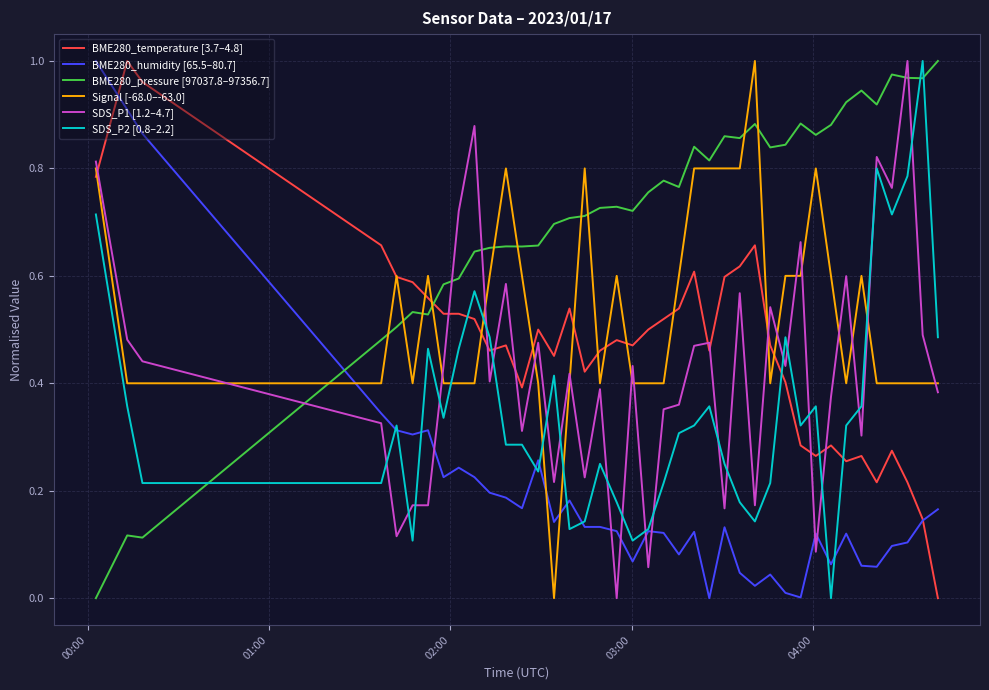

How many intersections are there between Signal [-68.0–-63.0] and BME280_humidity [65.5–80.7]?

3